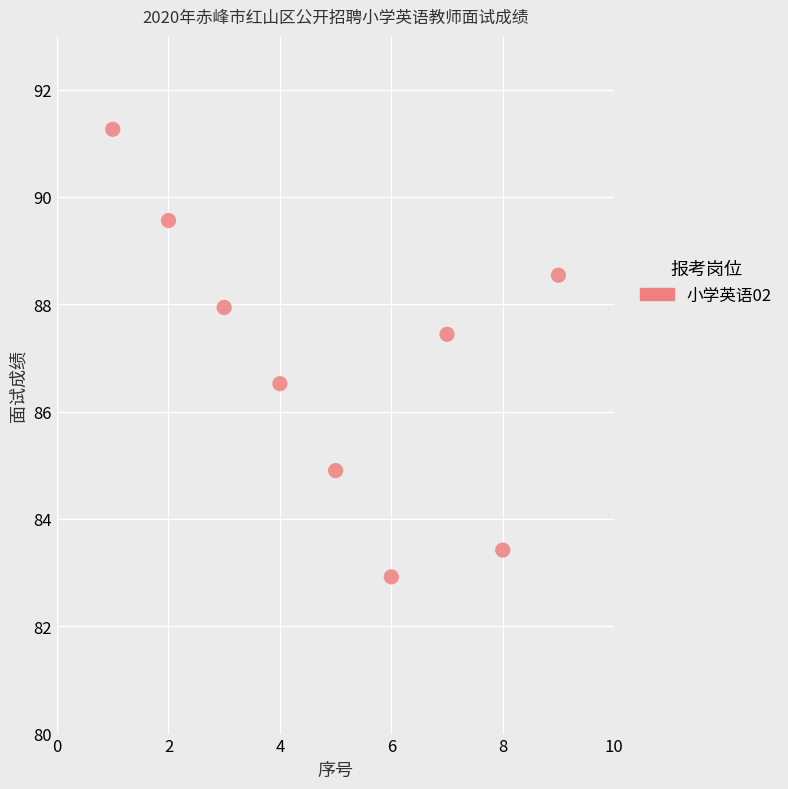

What is the average X value?

5.0